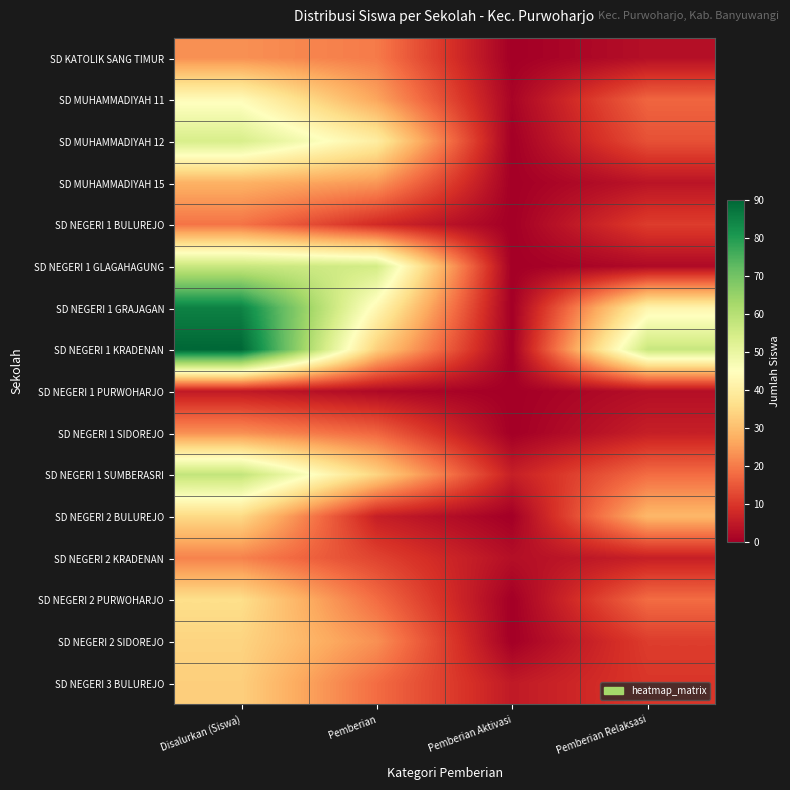

At which category is the sum across all series the highest?

Disalurkan (Siswa)